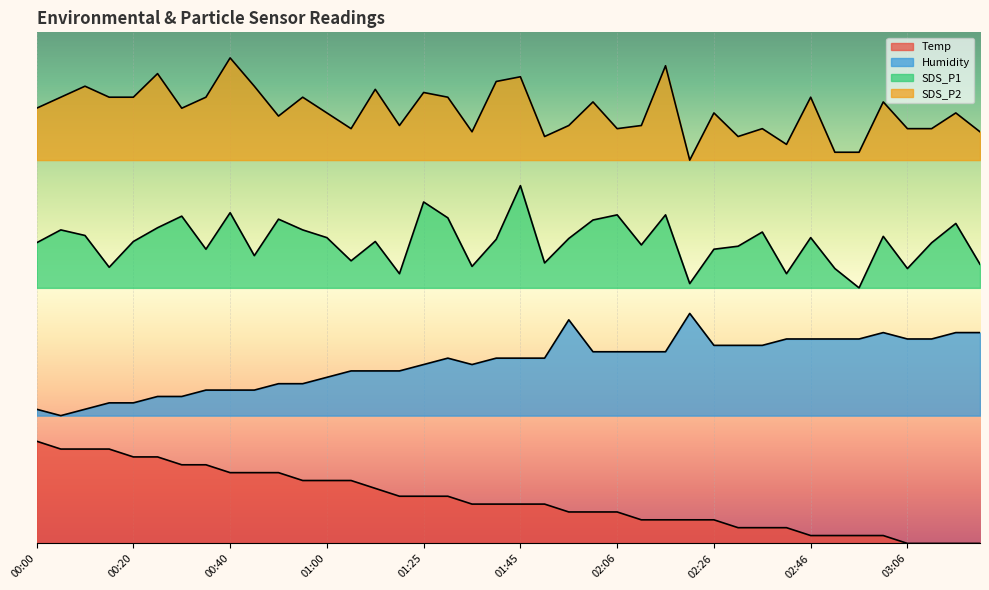

How many data points in SDS_P2 are above 85?

20